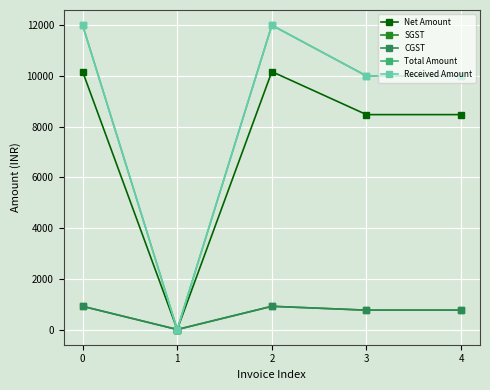

What is the average value of the Net Amount series?

7457.6